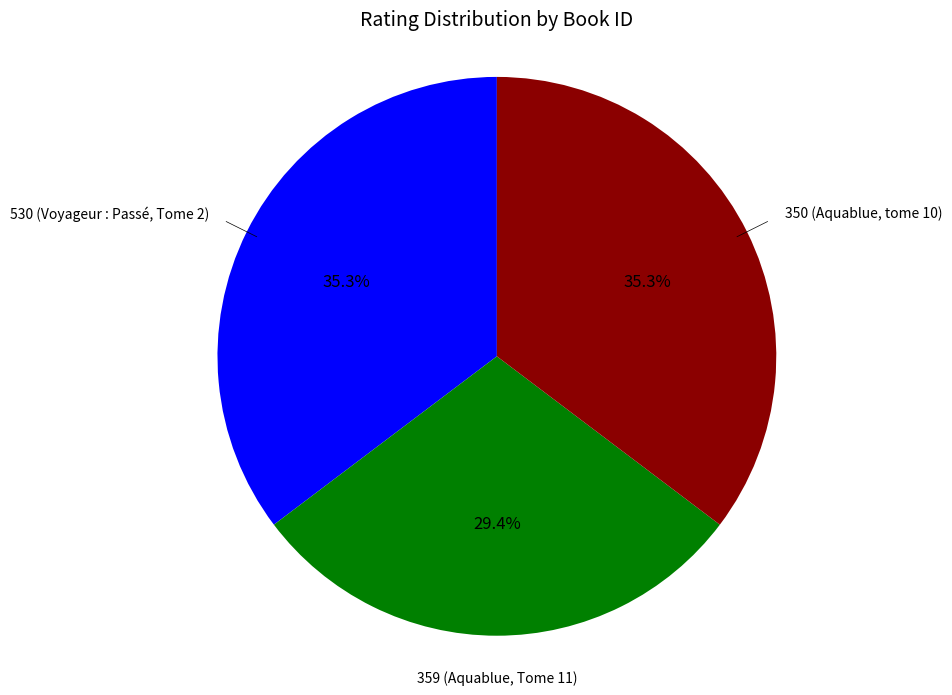

Is there a majority slice in this chart?

No